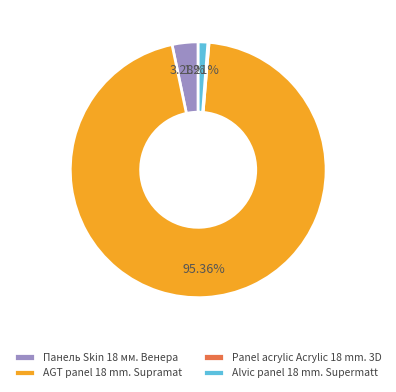

To the nearest percent, what portion does AGT panel 18 mm. Supramat represent?

95%